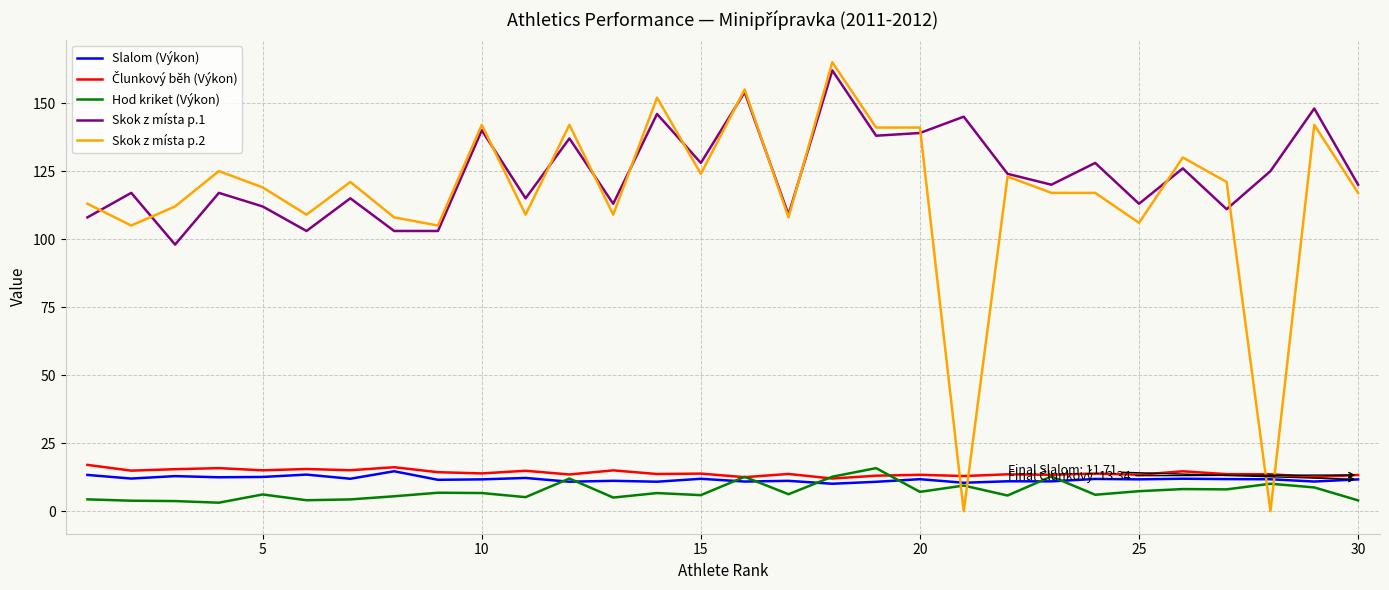

Which series has the largest total across all categories?

Skok z místa p.1